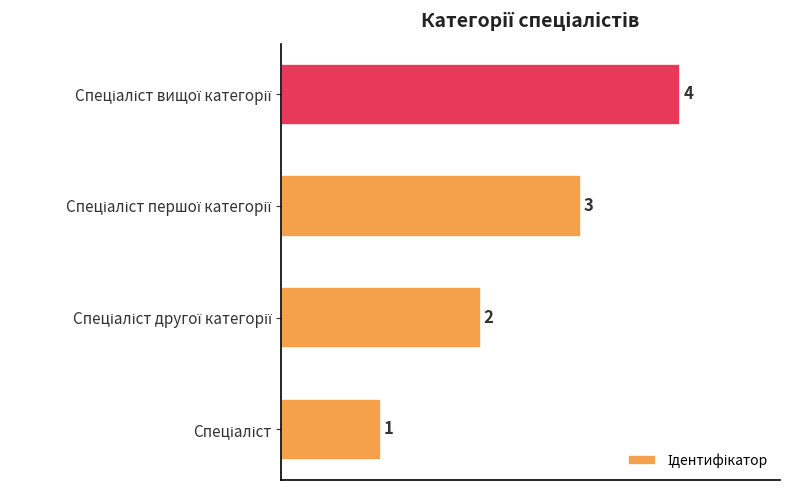

How many values are below 3?

2